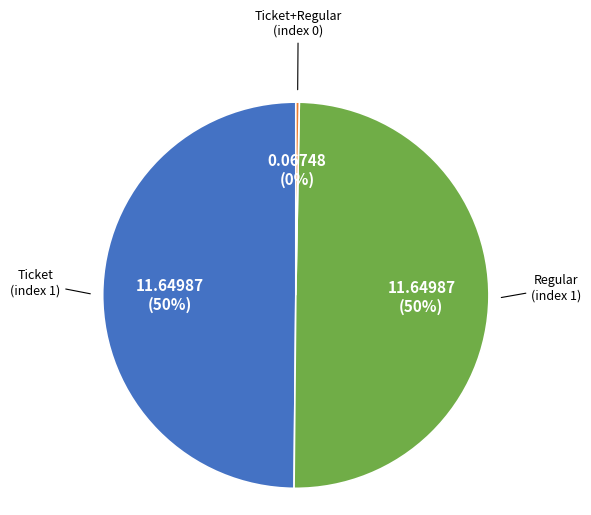

How many slices are in this pie chart?

3